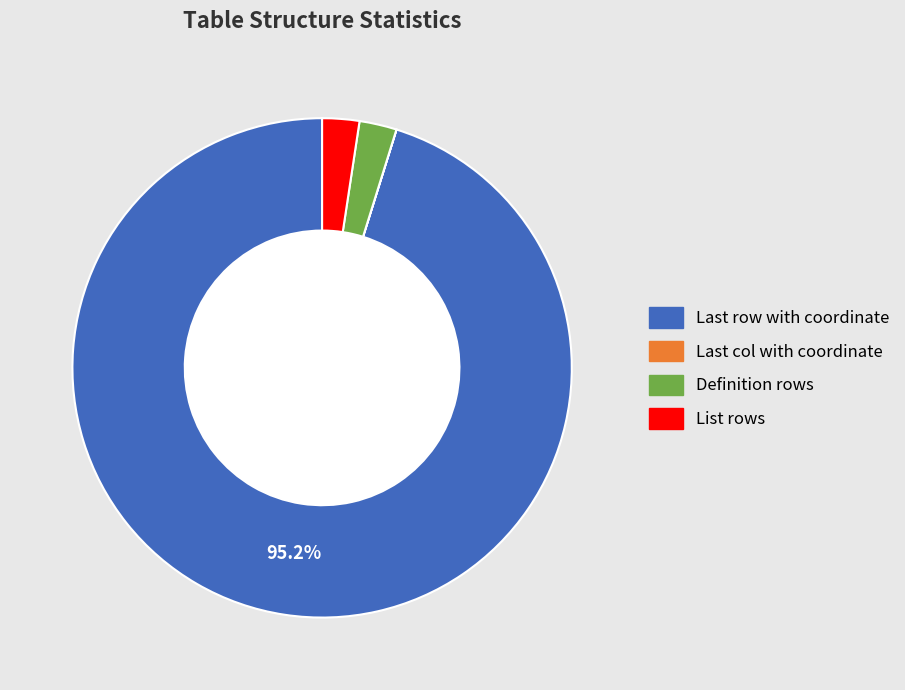

Is it true that Definition rows is 12% of the pie?

False